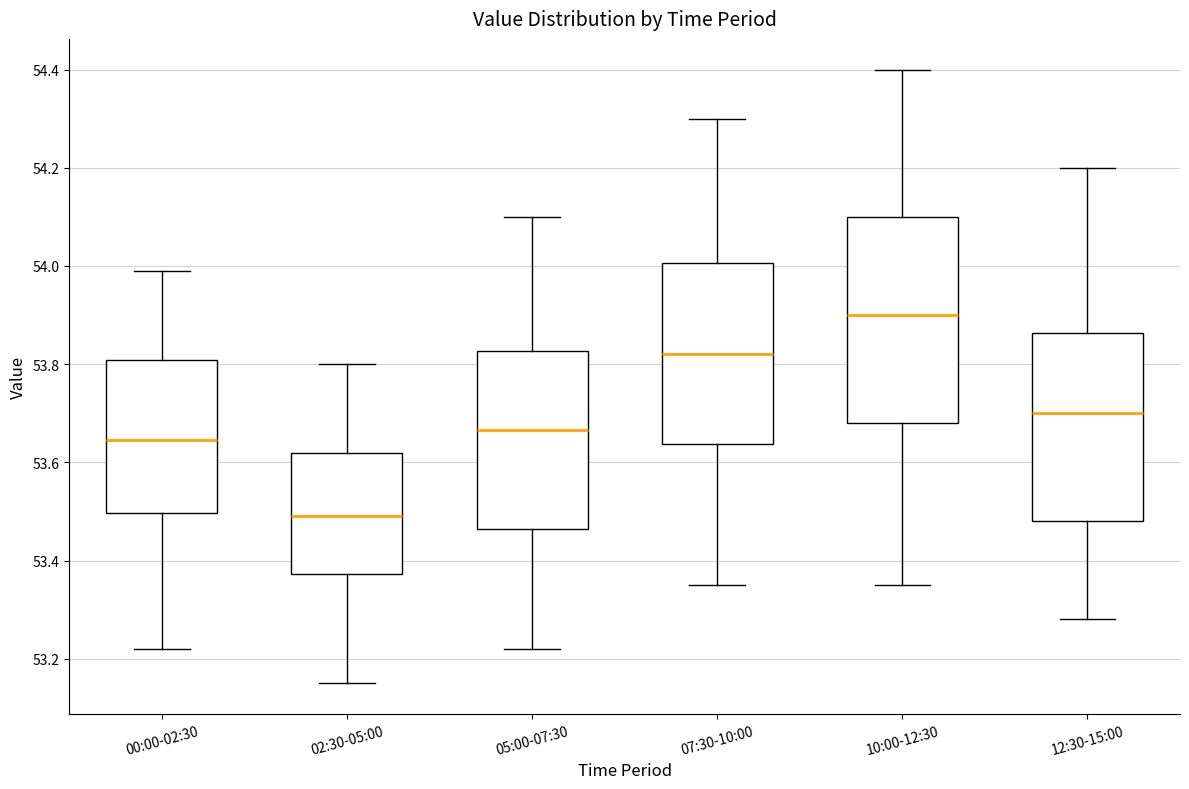

Where does the lower whisker of the box for 05:00-07:30 end on the y-axis? The values are not printed on the chart, so give them approximately, as read against the axis.

53.22